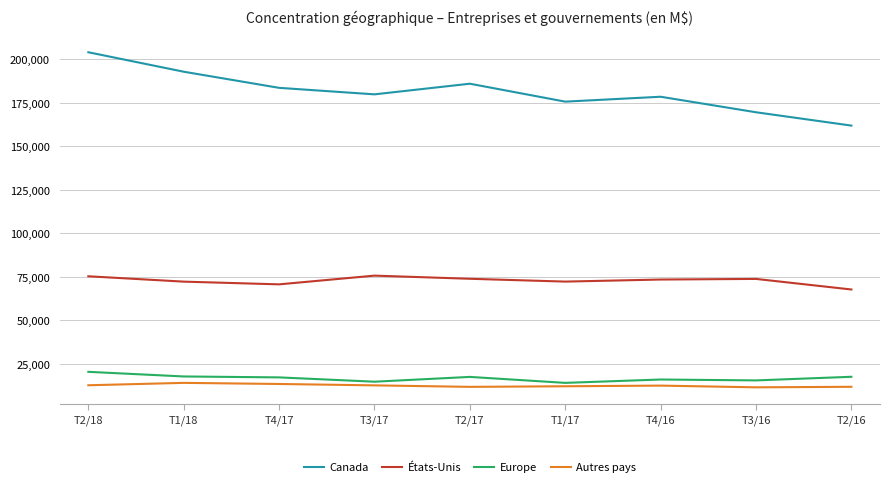

At T2/16, list the series in order from smallest to largest.

Autres pays, Europe, États-Unis, Canada